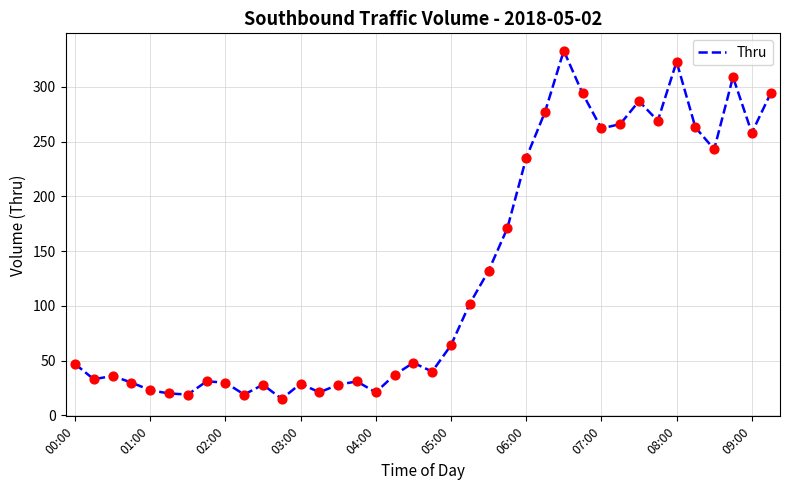

What is the greatest value displayed?

333